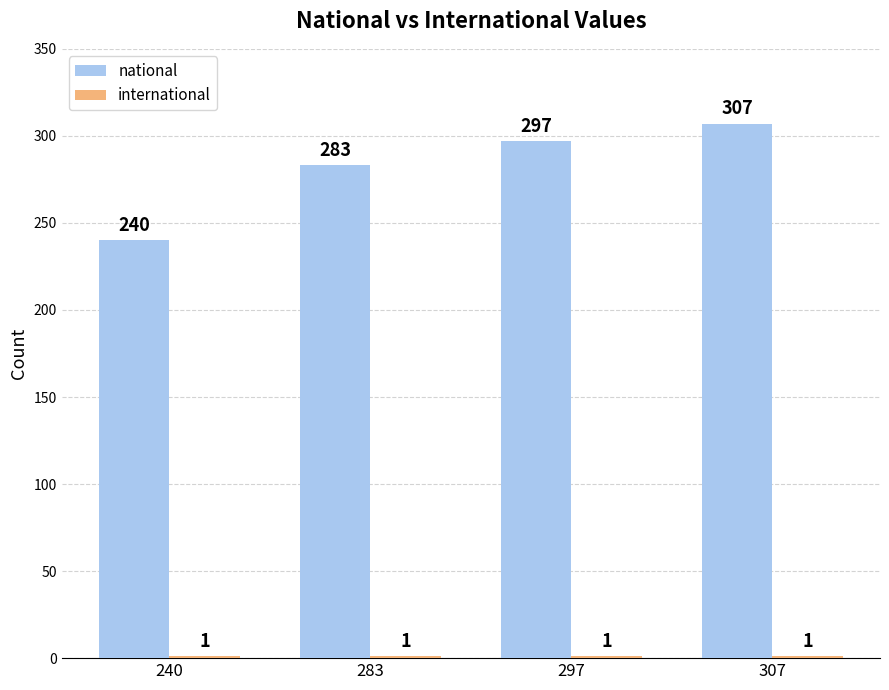

At which category is the sum across all series the highest?

307